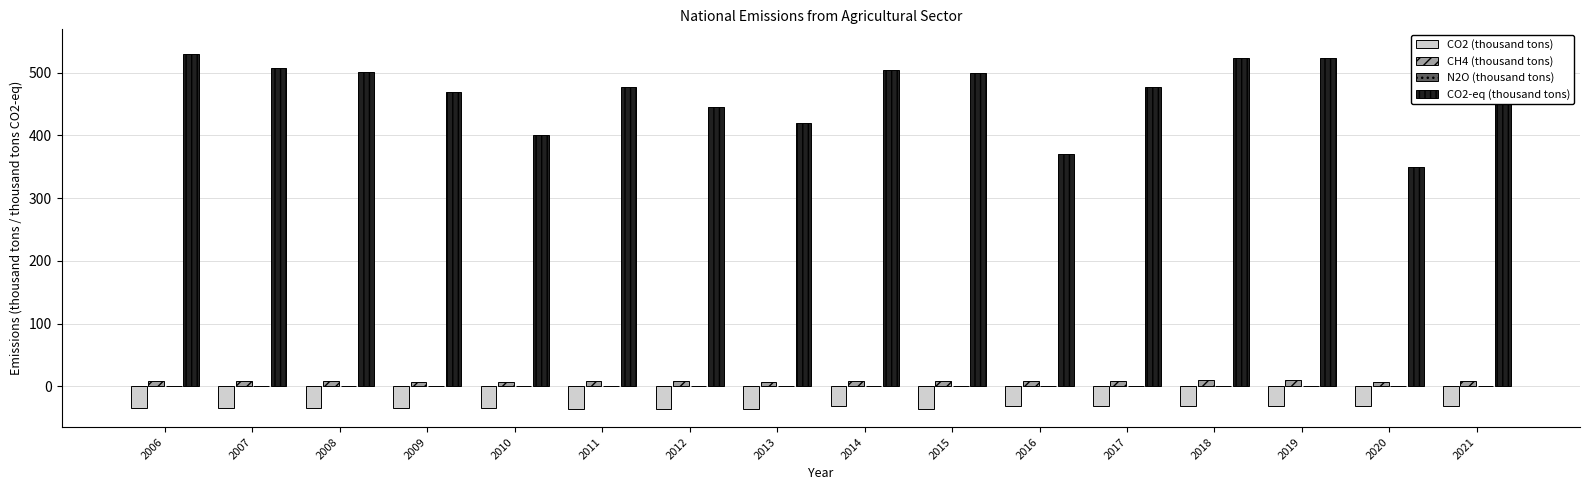

At which category does the chart reach its peak across all series?

2021